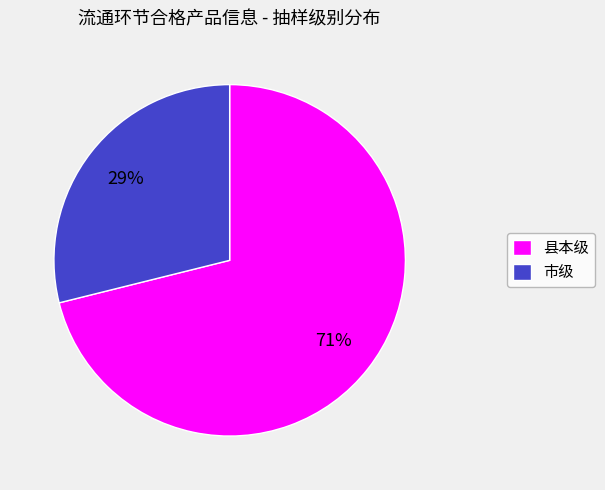

What is the smallest slice in the pie chart?

市级